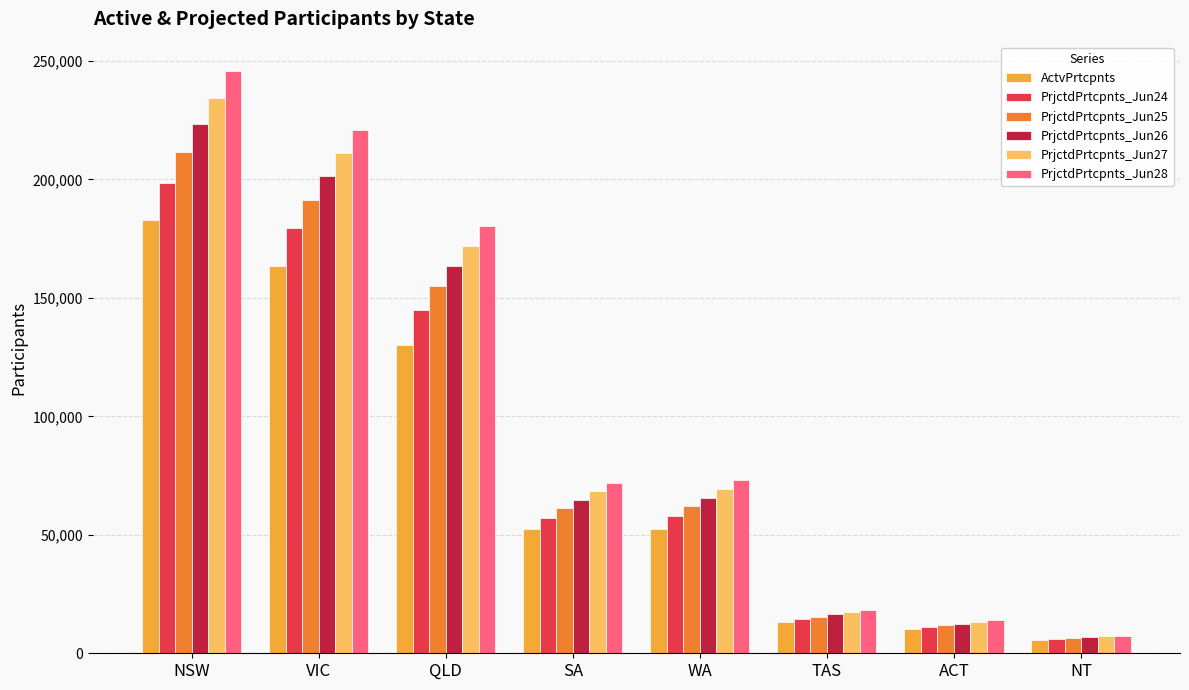

At which category is the sum across all series the highest?

NSW